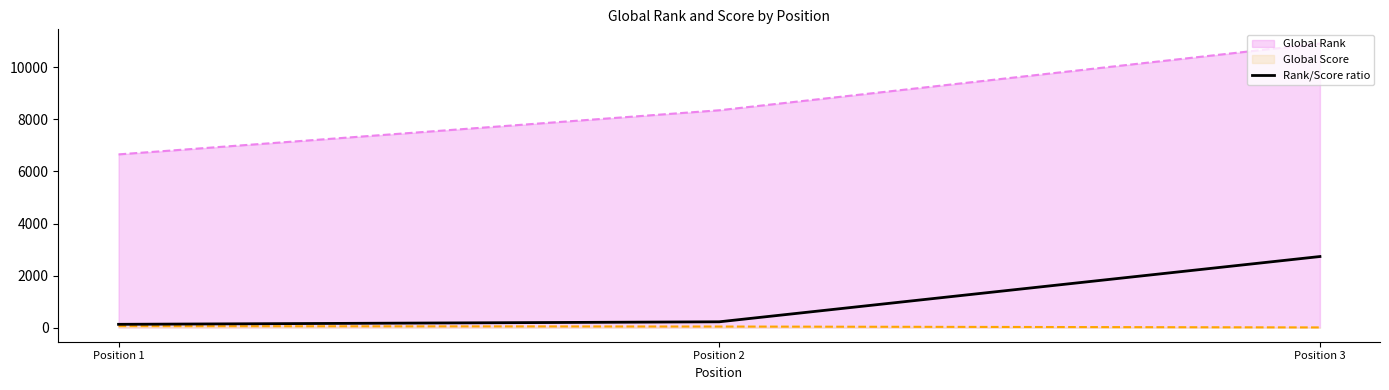

The value at Position 2 is 109.2. True or false?

False